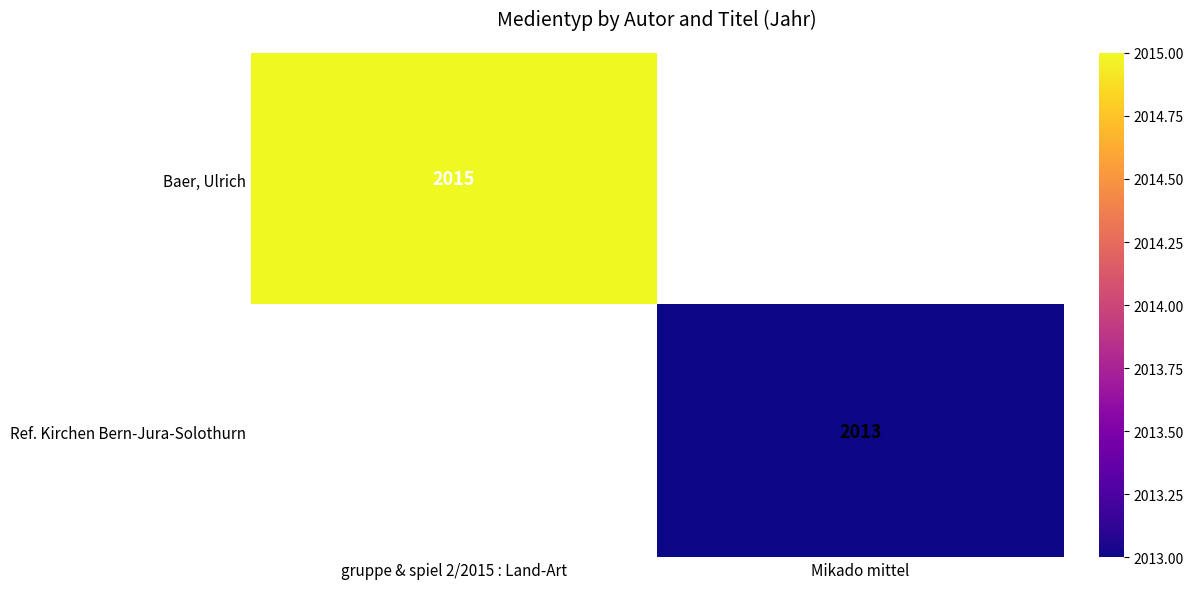

True or false: Baer, Ulrich has a value of 3412 at gruppe & spiel 2/2015 : Land-Art.

False